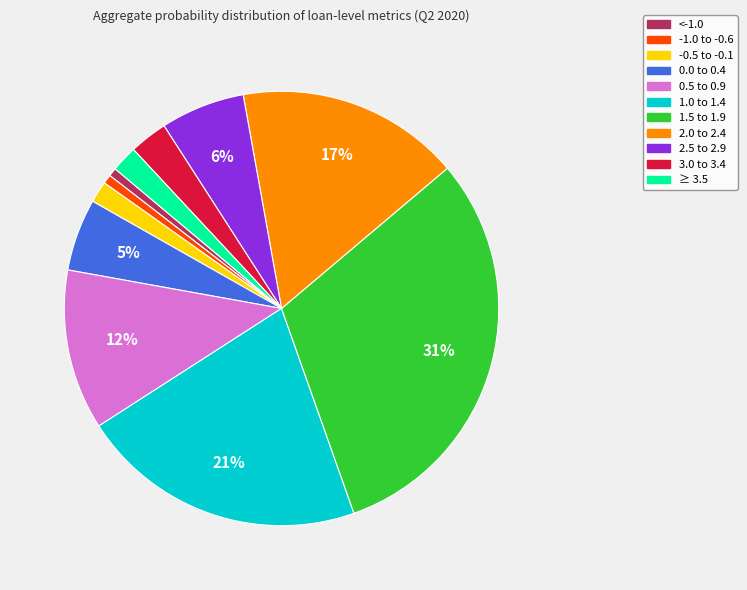

To the nearest percent, what portion does ≥ 3.5 represent?

2%